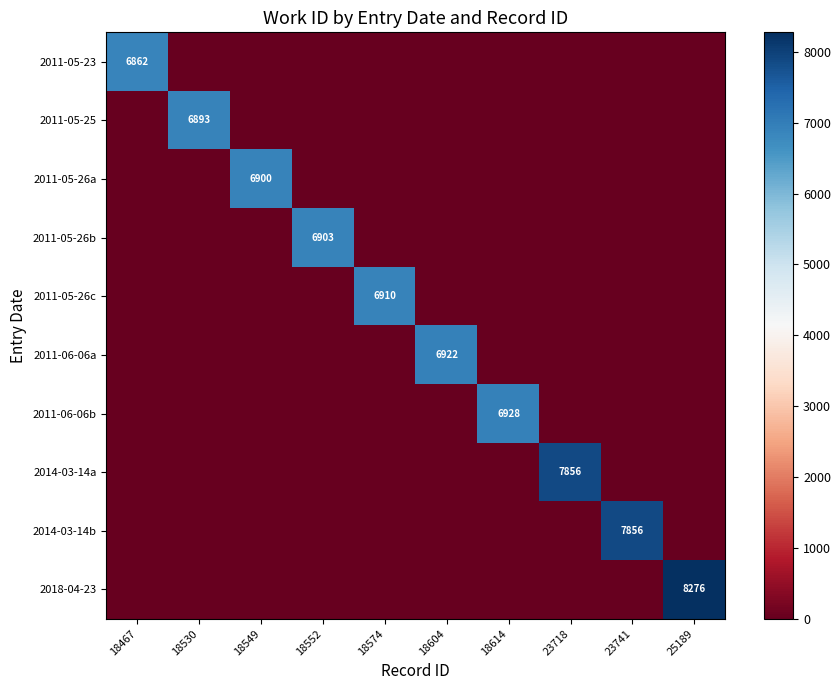

The value of 2011-05-23 at 18467 is 10816. True or false?

False